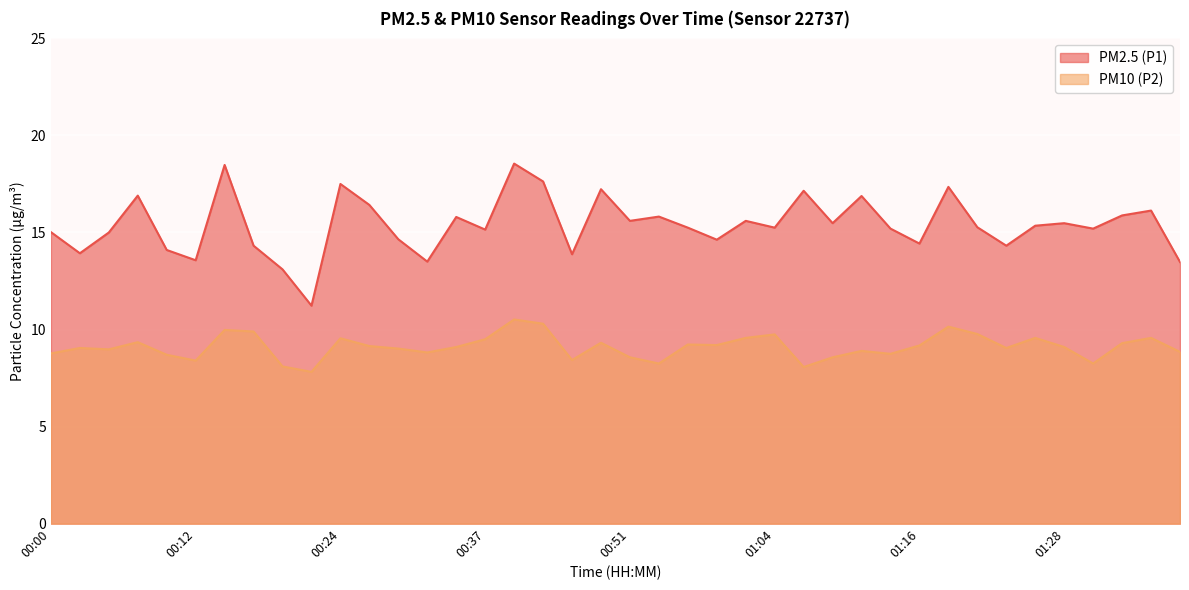

Reading left to right, what are all the values shown in this chart?

PM2.5 (P1): 15.0	13.9	15.0	16.9	14.1	13.6	18.5	14.3	13.1	11.2	17.5	16.4	14.7	13.5	15.8	15.2	18.6	17.6	13.9	17.2	15.6	15.8	15.2	14.6	15.6	15.2	17.1	15.5	16.9	15.2	14.4	17.4	15.3	14.3	15.3	15.5	15.2	15.9	16.1	13.5
PM10 (P2): 8.8	9.1	9.0	9.3	8.7	8.4	10.0	9.9	8.1	7.8	9.6	9.2	9.0	8.8	9.1	9.5	10.5	10.3	8.4	9.3	8.6	8.2	9.2	9.2	9.6	9.8	8.1	8.6	8.9	8.8	9.2	10.2	9.8	9.1	9.6	9.1	8.2	9.3	9.6	8.8